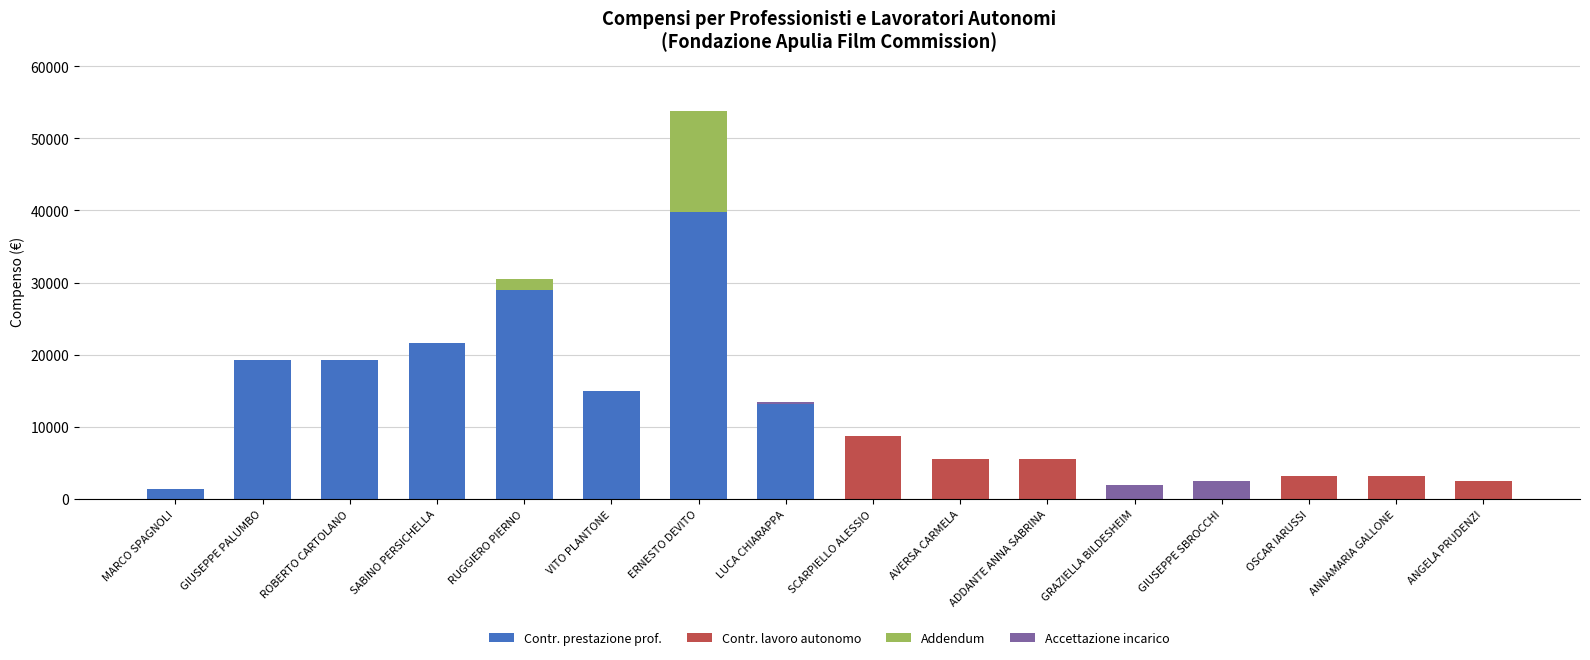

How many distinct data groups are displayed?

4